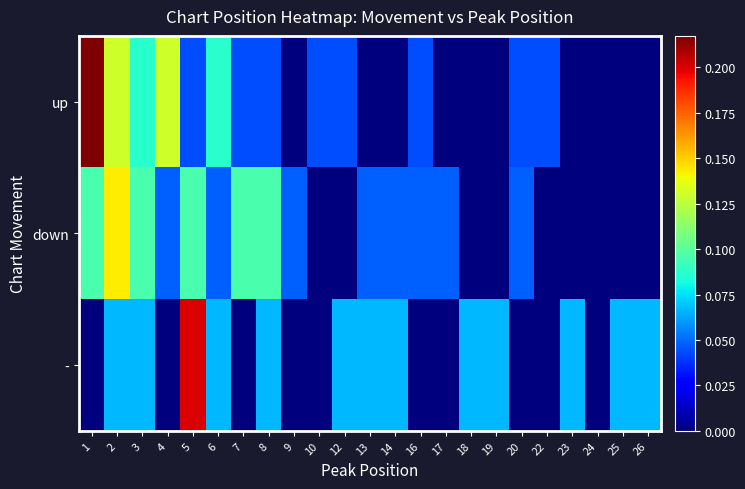

Rank the series by their maximum value, from lowest to highest.

down, -, up